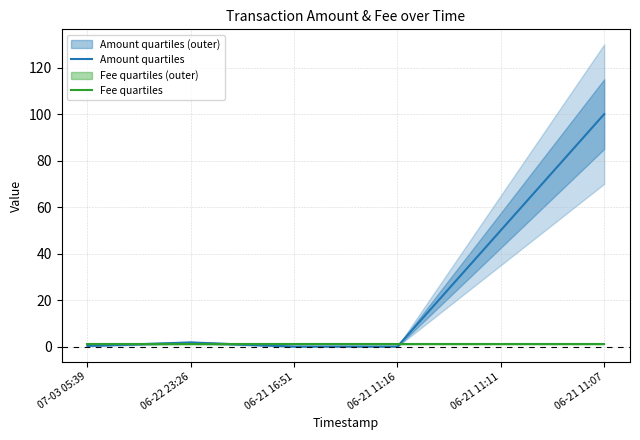

After their last crossing, which series has the higher values: Fee quartiles or Amount quartiles?

Amount quartiles